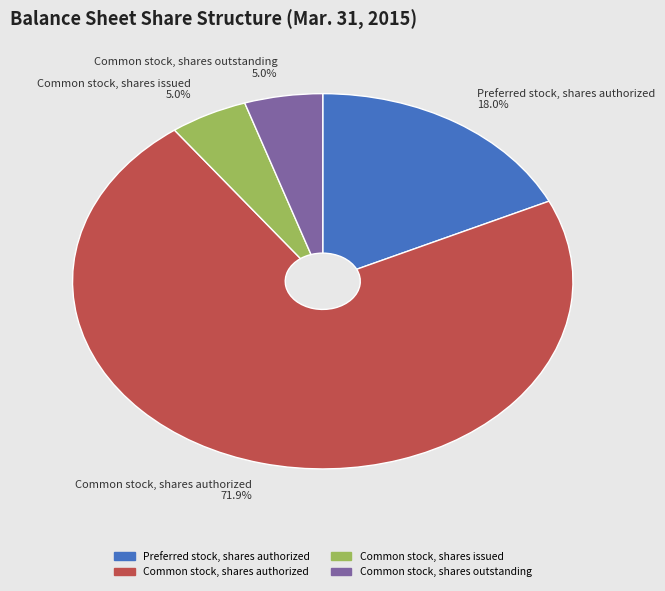

Which category accounts for the majority?

Common stock, shares authorized